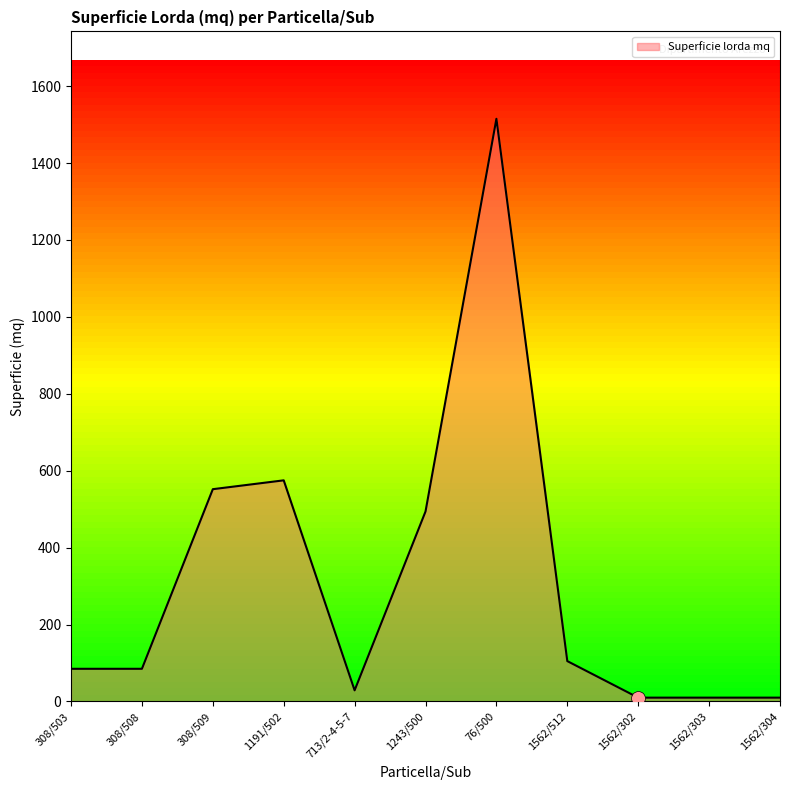

At which category does the chart reach its peak across all series?

76/500